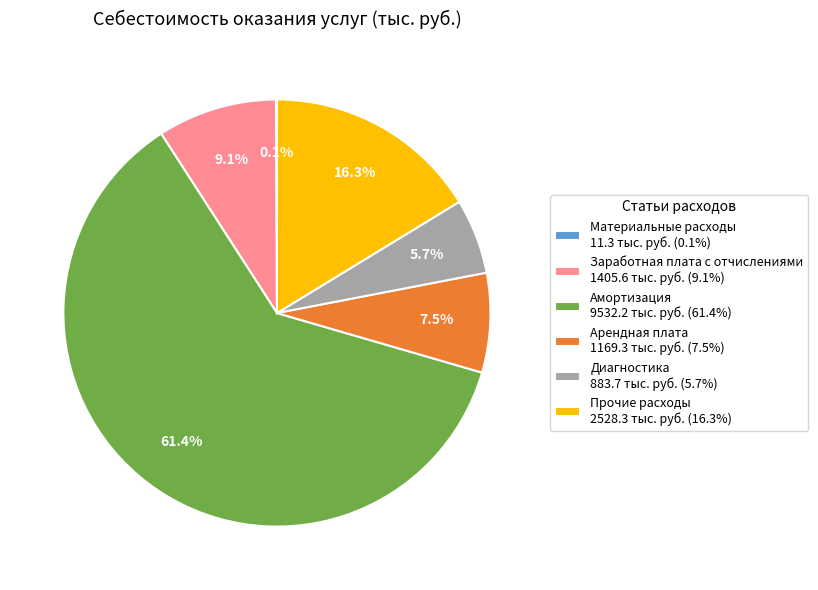

What percentage is NOT represented by Прочие расходы 2528.3 тыс. руб. (16.3%)?

83.7%